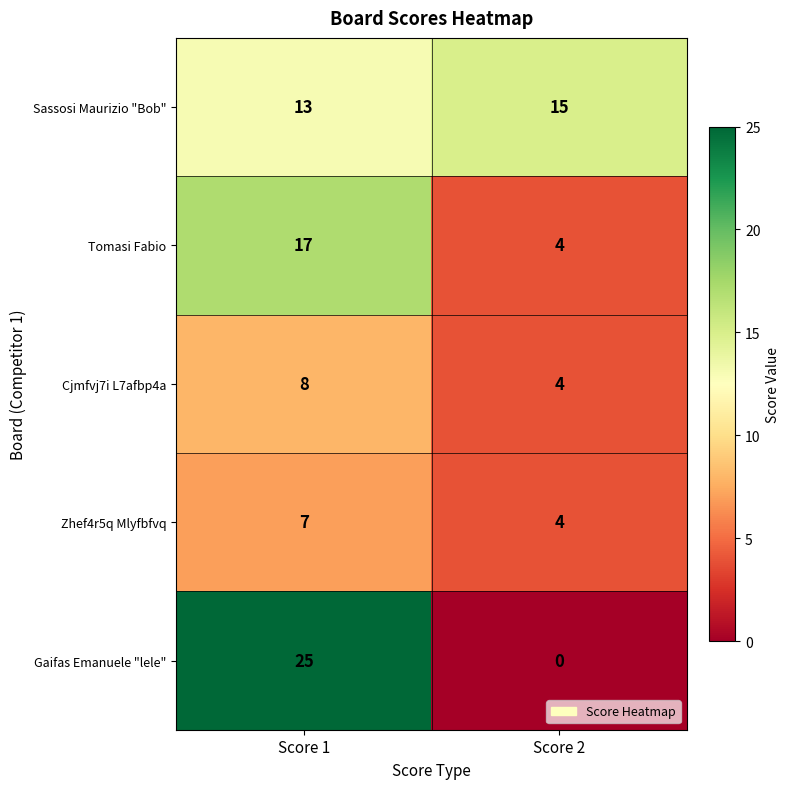

What is the approximate value of Zhef4r5q Mlyfbfvq at Score 1?

7